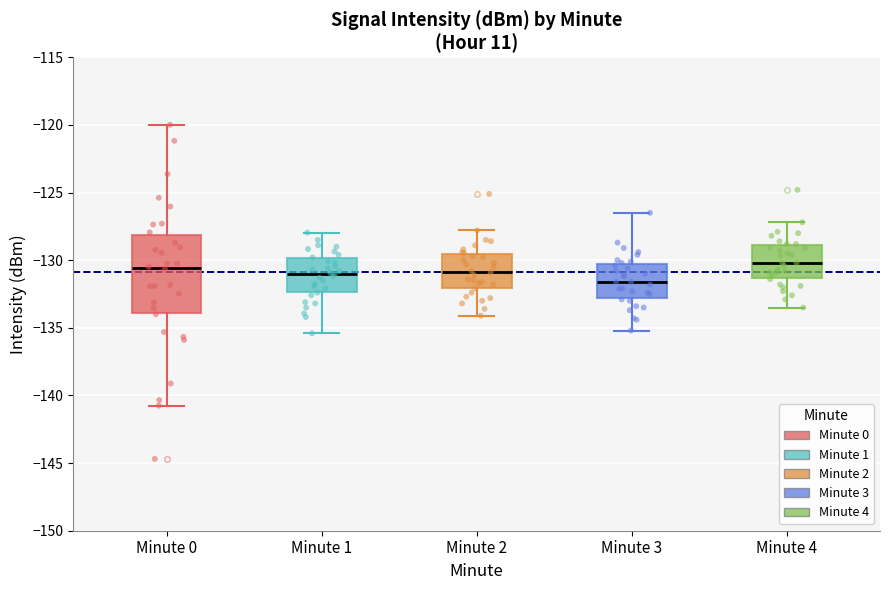

Reading left to right, transcribe this box plot: for each box, give where its median line is, the range the box spans, and where its two whiskers end, as read against the y-axis. The values are not printed on the chart, so give them approximately, as read against the axis.

Minute 0: median -130.5, box -134.0 to -128.0, whiskers -141.0 to -120.0
Minute 1: median -131.0, box -132.5 to -130.0, whiskers -135.5 to -128.0
Minute 2: median -131.0, box -132.0 to -129.5, whiskers -134.0 to -128.0
Minute 3: median -131.5, box -133.0 to -130.0, whiskers -135.0 to -126.5
Minute 4: median -130.0, box -131.5 to -129.0, whiskers -133.5 to -127.0